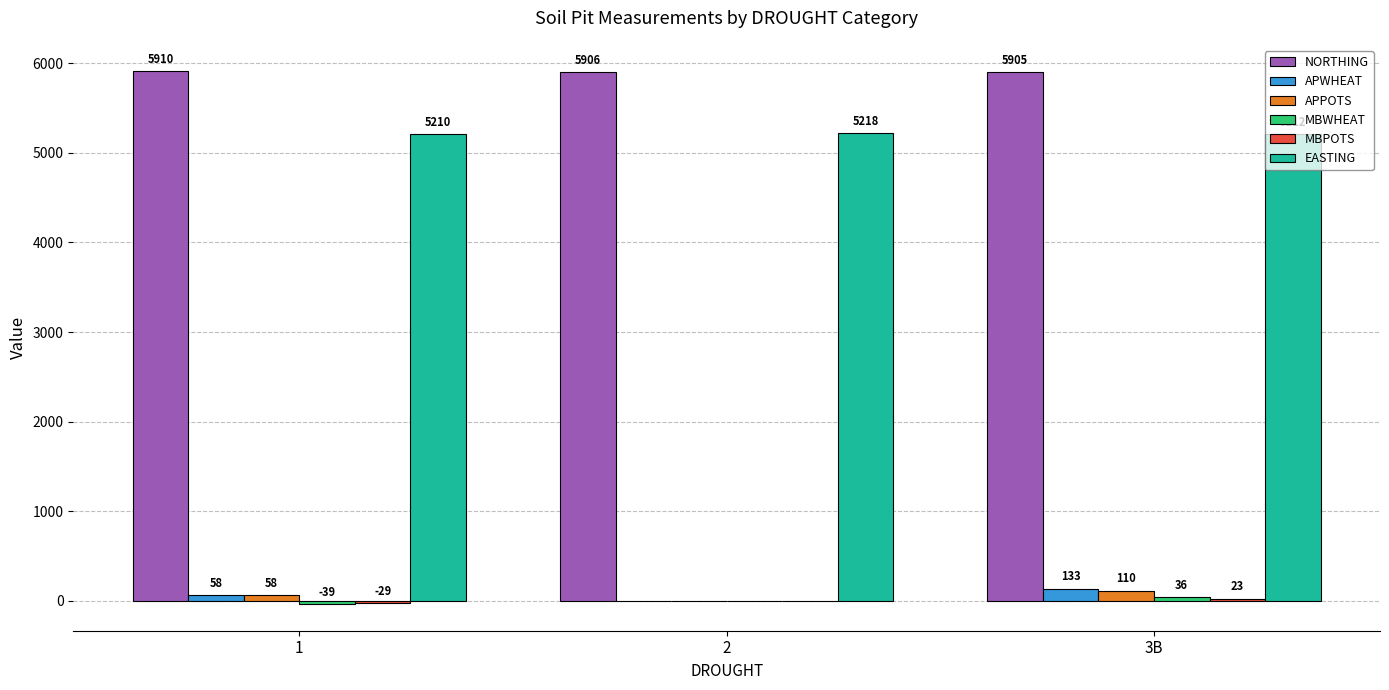

Which series has the largest total across all categories?

NORTHING